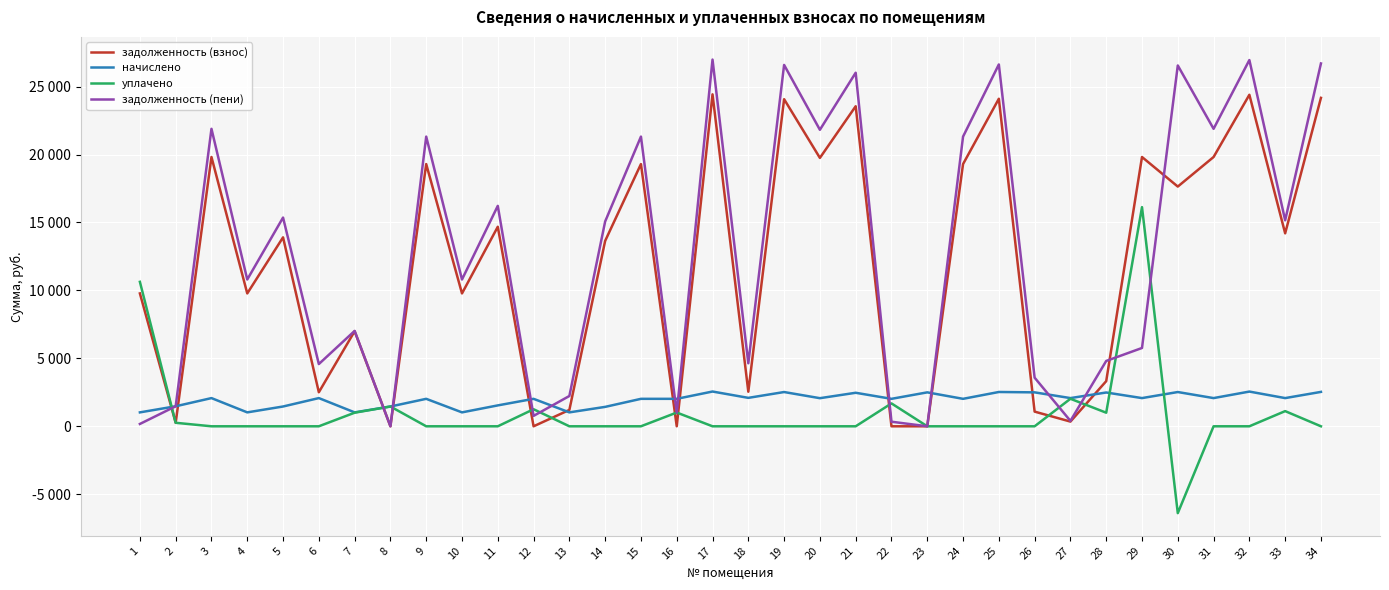

Where is the first local minimum for задолженность (пени)?

4